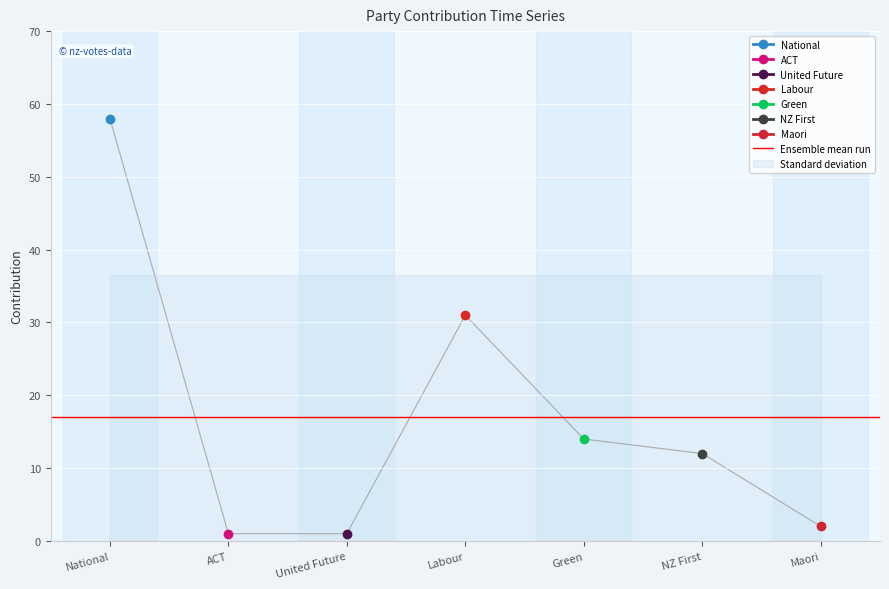

What is the change in value from National to Labour?

-27